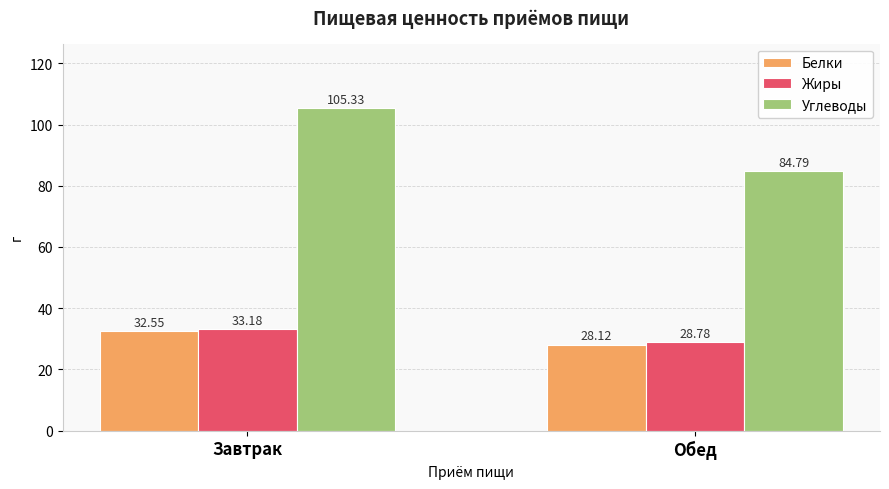

List the series in order of their peak value, highest first.

Углеводы, Жиры, Белки